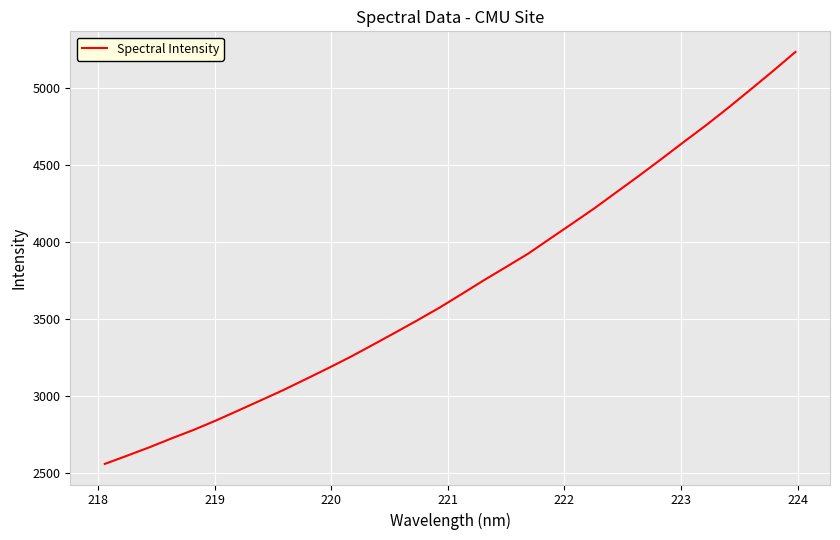

What is the smallest value displayed?

2559.8